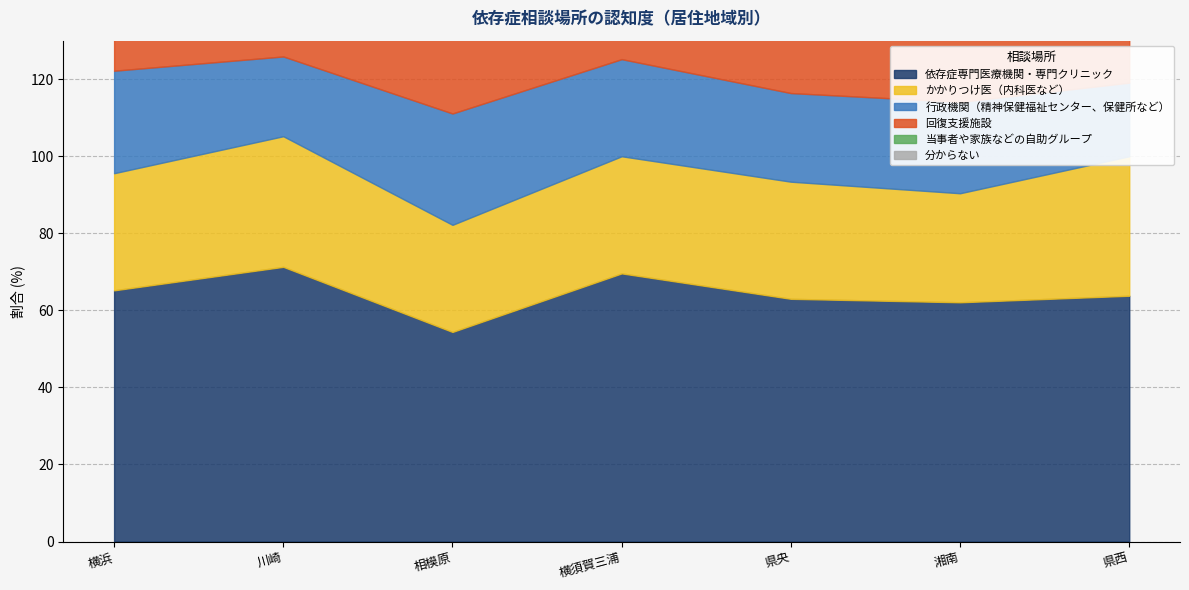

Where is the first local maximum for 依存症専門医療機関・専門クリニック?

川崎